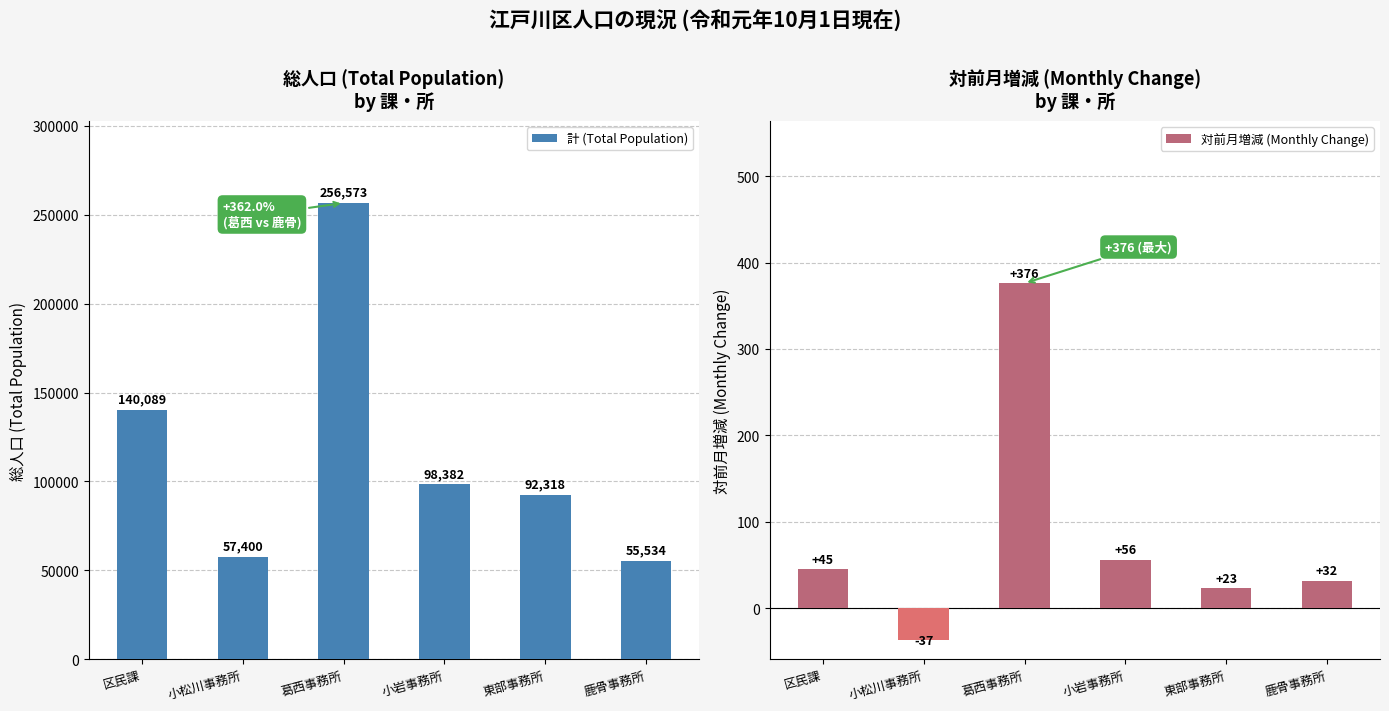

Which series changed the most between 区民課 and 鹿骨事務所?

計 (Total Population)